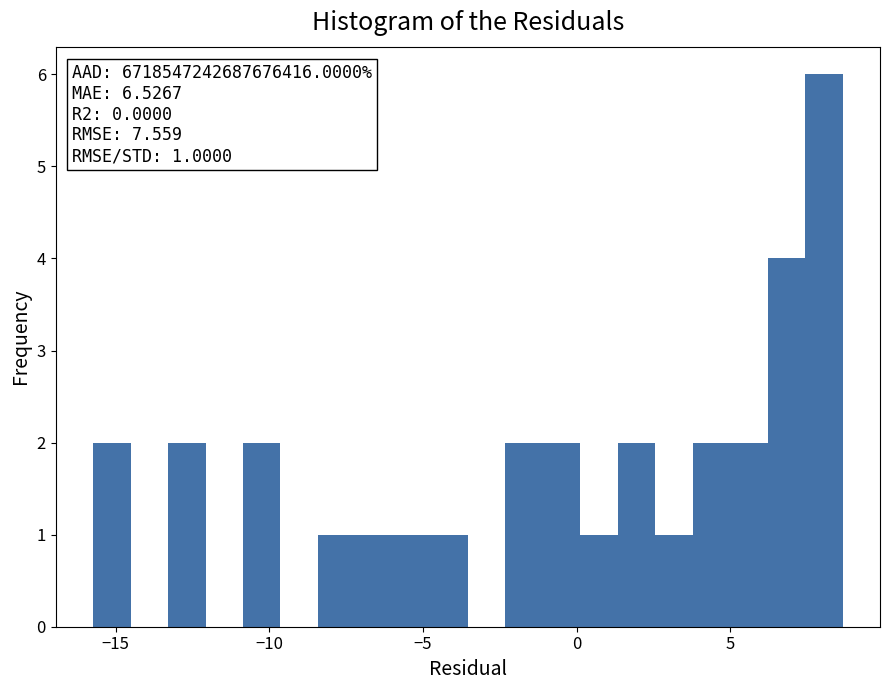

Around what value on the x-axis is the tallest bar? Give the approximate position of its centre, as read against the axis.

8.0